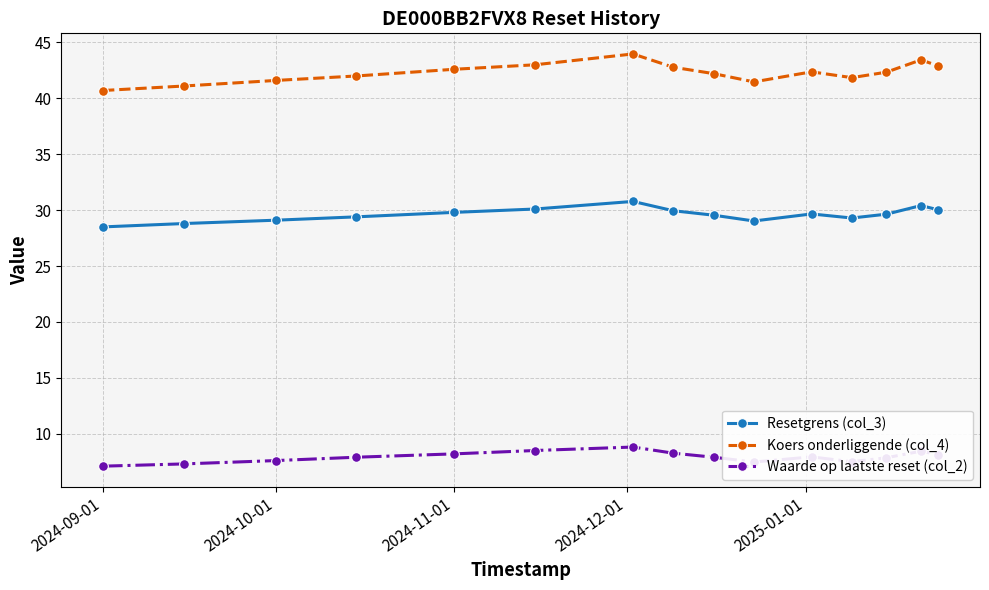

What is the sum of all Koers onderliggende (col_4) values?

634.3